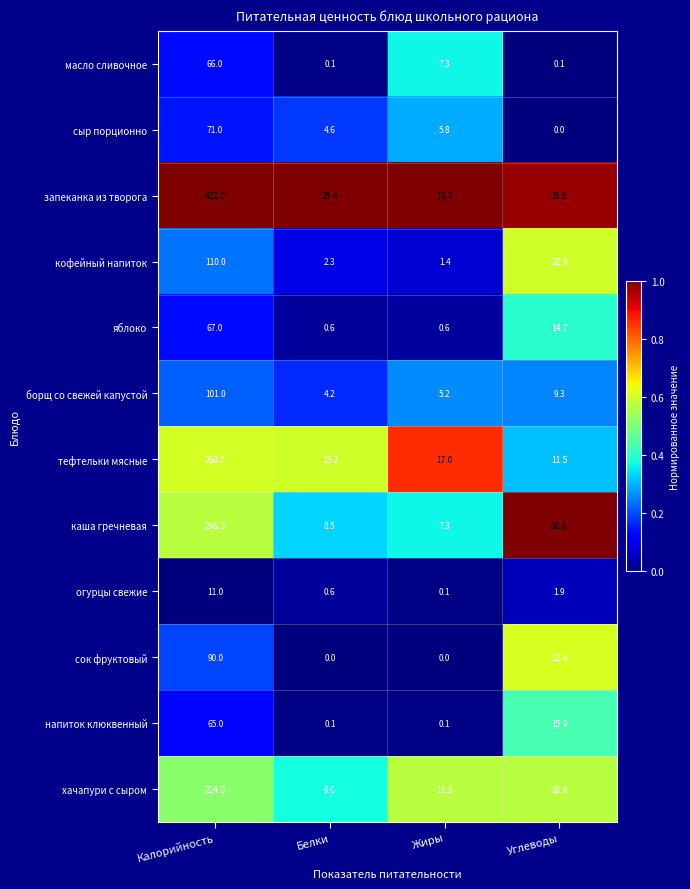

Count the сок фруктовый values in the range 0 to 90.

4